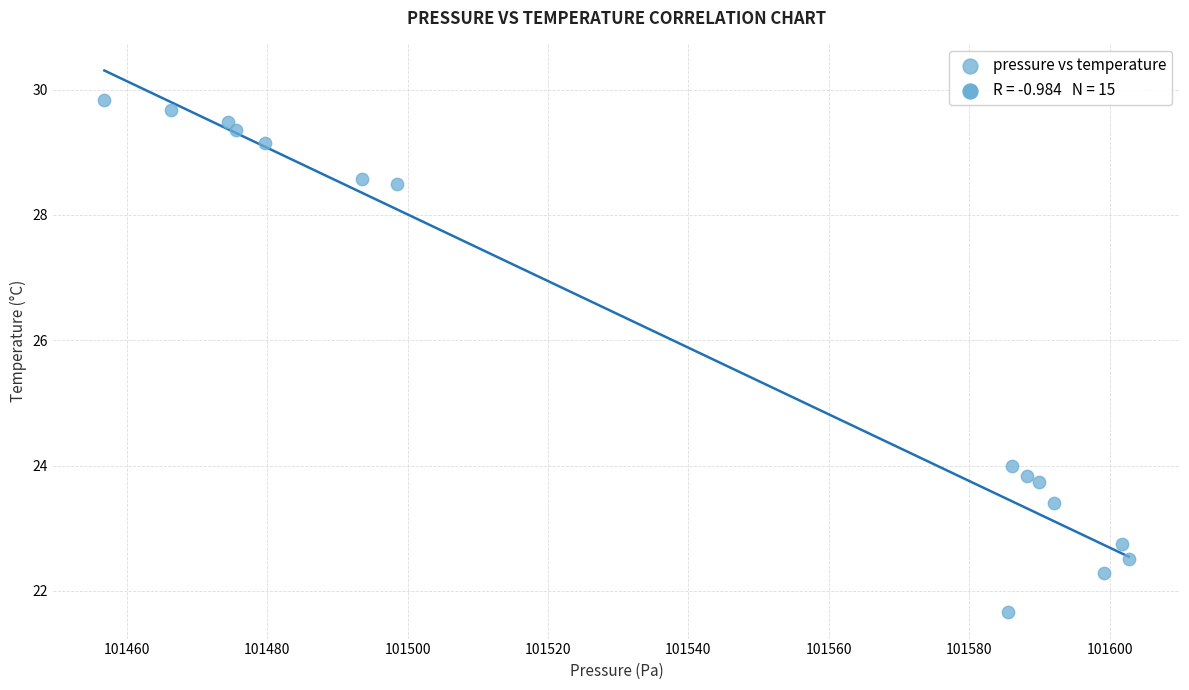

What is the range of X values (max minus min)?

145.9